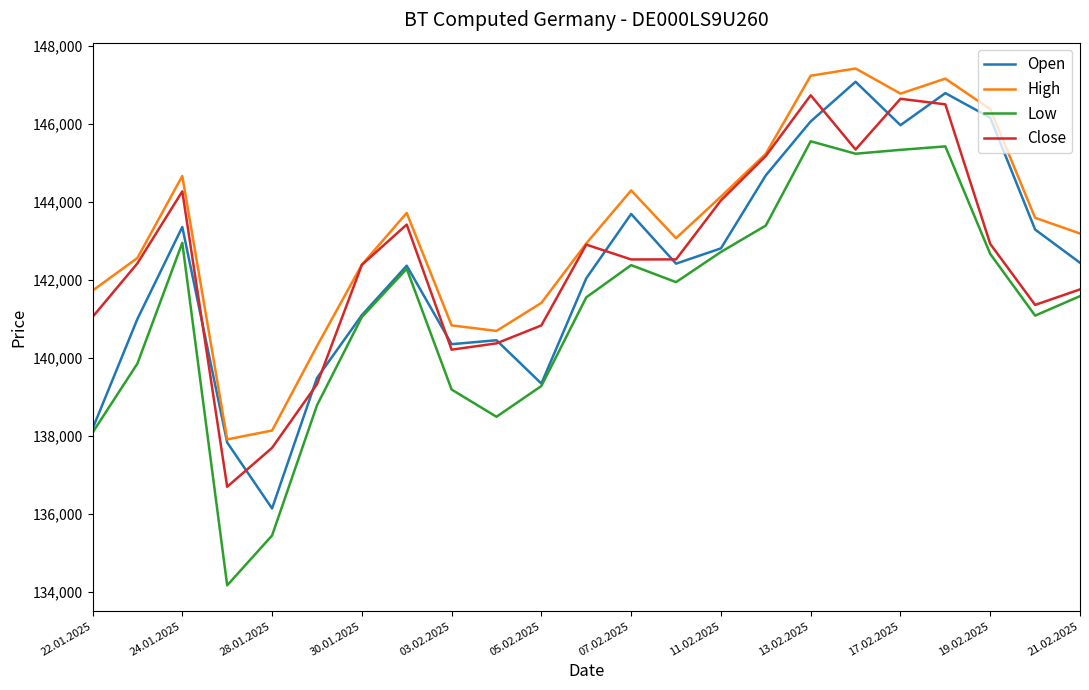

What is the greatest value displayed?

147423